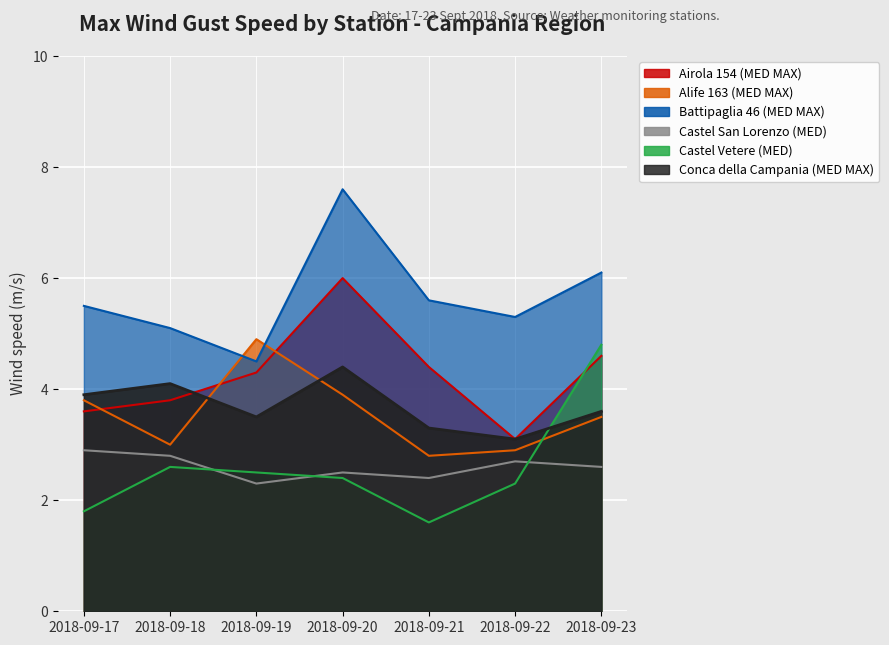

At which category is the sum across all series the highest?

2018-09-20